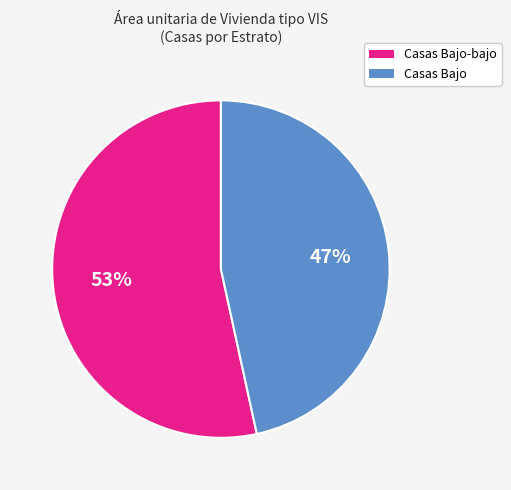

Is there any slice that represents more than half of the pie?

Yes